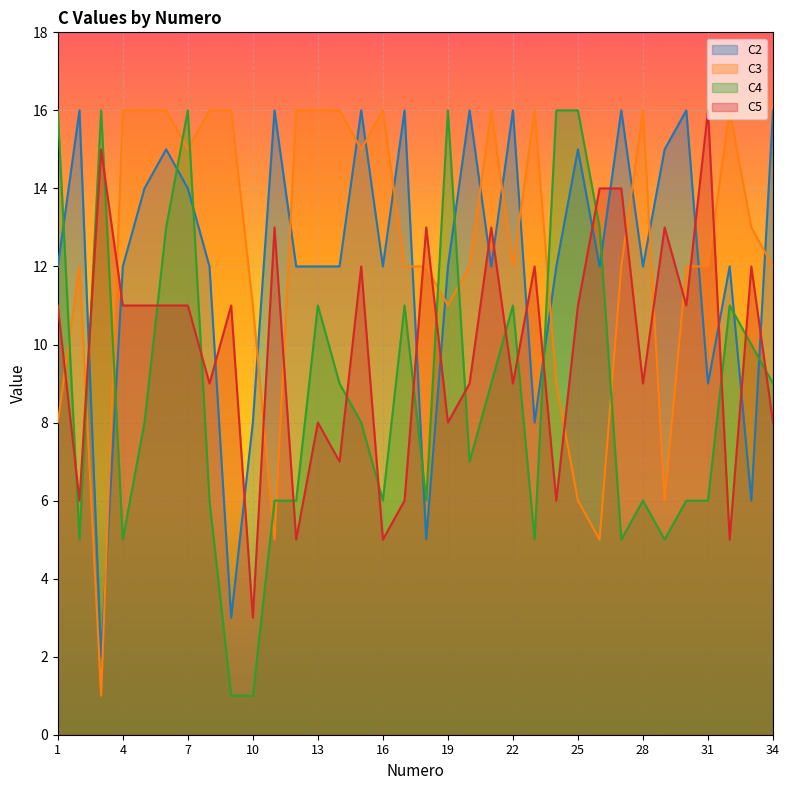

Where do C3 and C2 first cross each other?

3 and 4